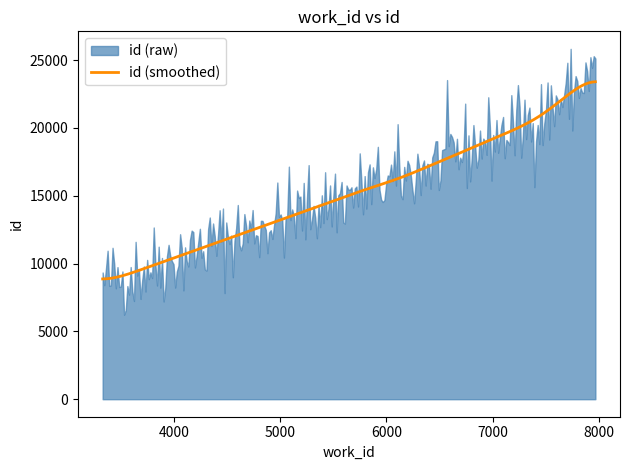

Where does the data first go above 15560?

6066